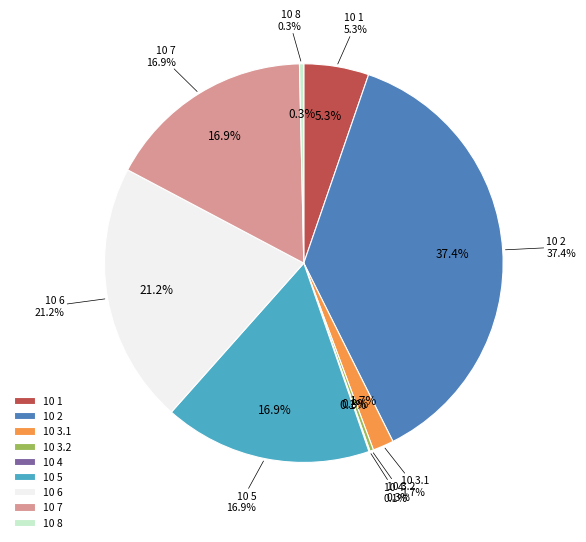

What is the ratio of the value at 10 2 to the value at 10 3.1?

22.0